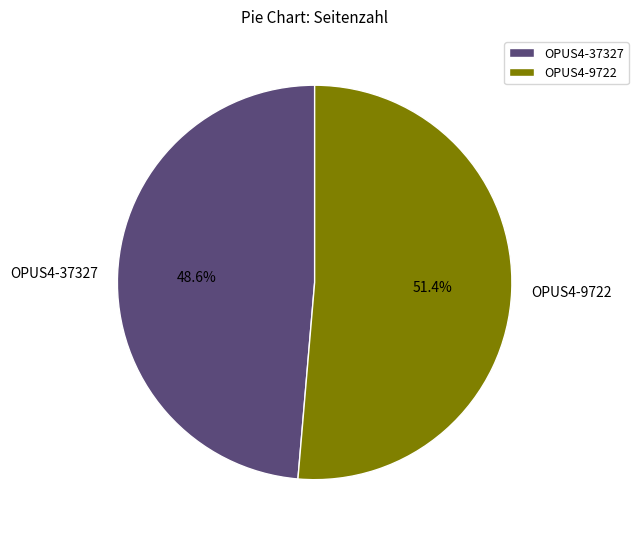

How many segments does this pie chart have?

2